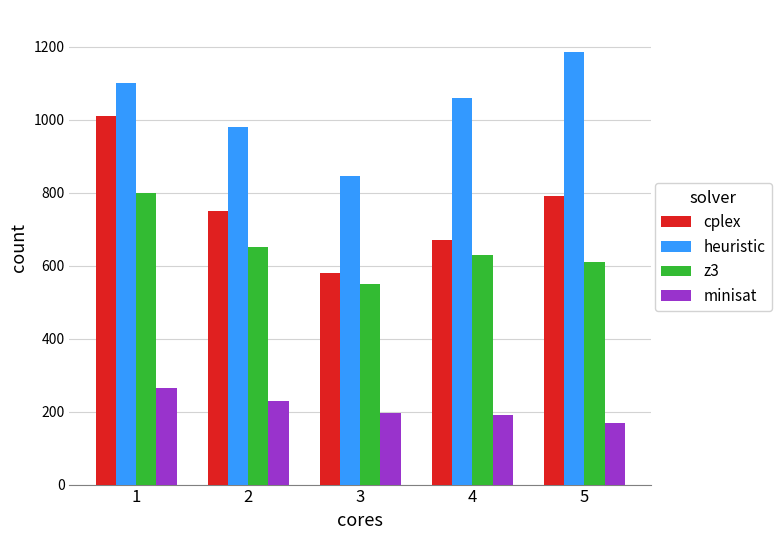

What is the difference between the second highest and second lowest values in the minisat series?

40